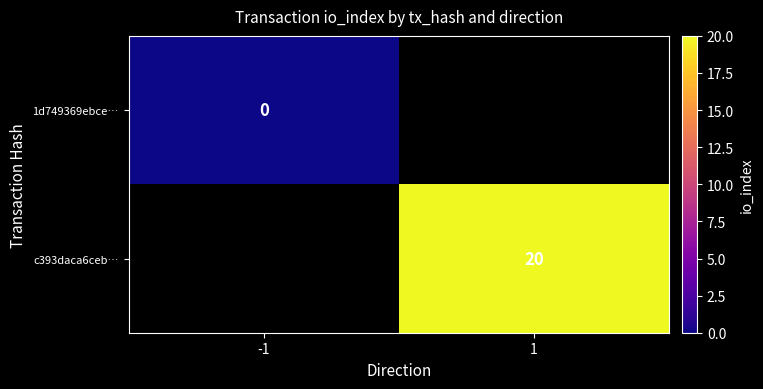

Is the value of c393daca6ceb… at 1 greater than the value of 1d749369ebce… at -1?

Yes